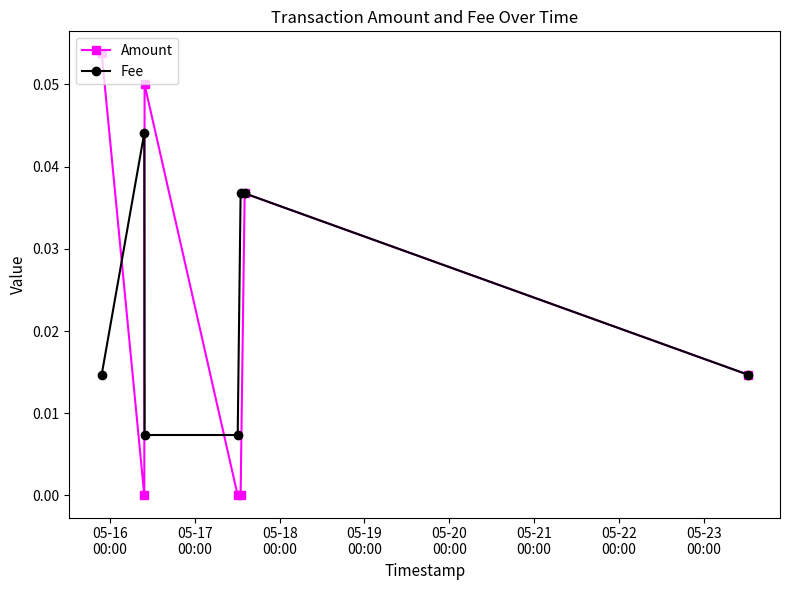

True or false: Amount has more than 0 interior local peaks.

True